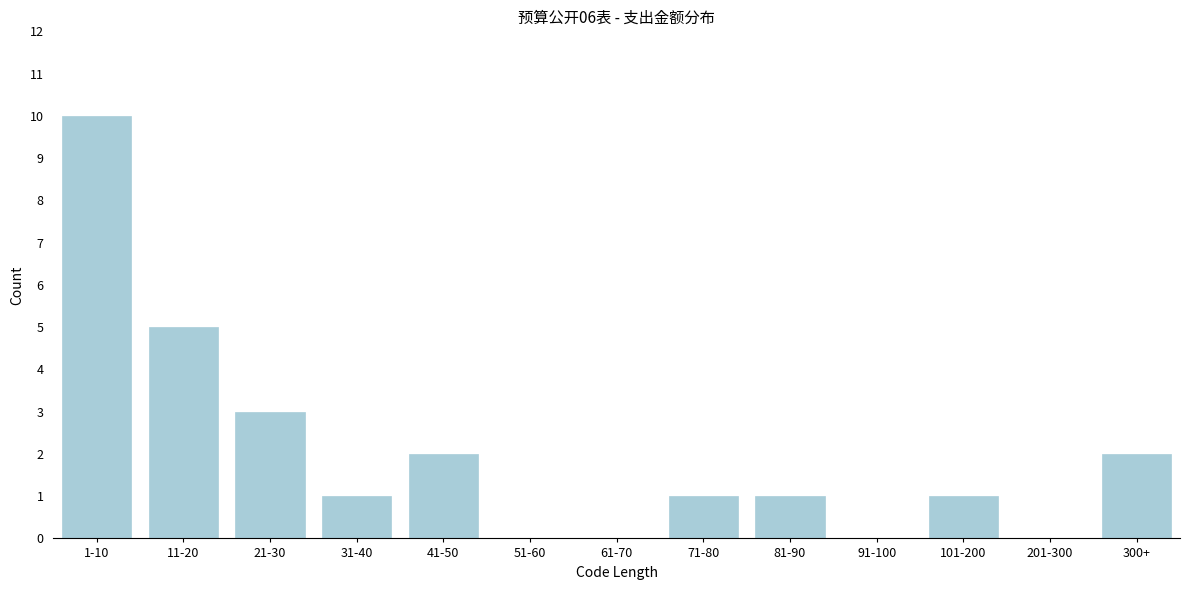

Reading right to left, extract all data points from this chart.

300+=2	201-300=0	101-200=1	91-100=0	81-90=1	71-80=1	61-70=0	51-60=0	41-50=2	31-40=1	21-30=3	11-20=5	1-10=10